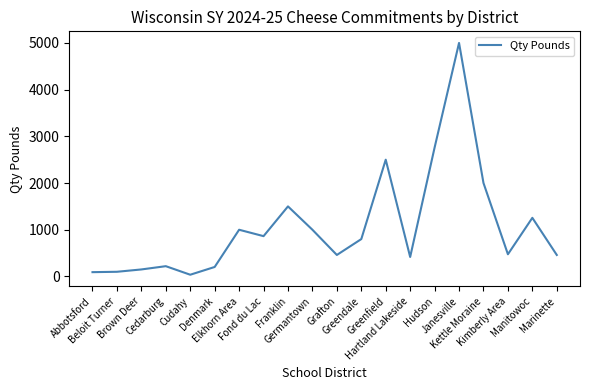

True or false: the data shows 267 at Kimberly Area.

False